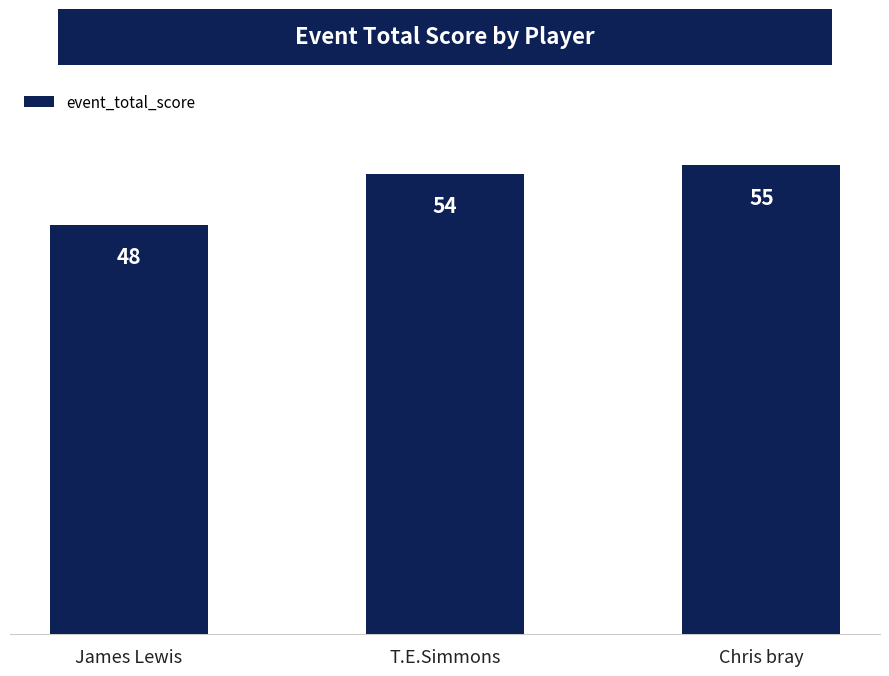

Which has a higher value, T.E.Simmons or Chris bray?

Chris bray